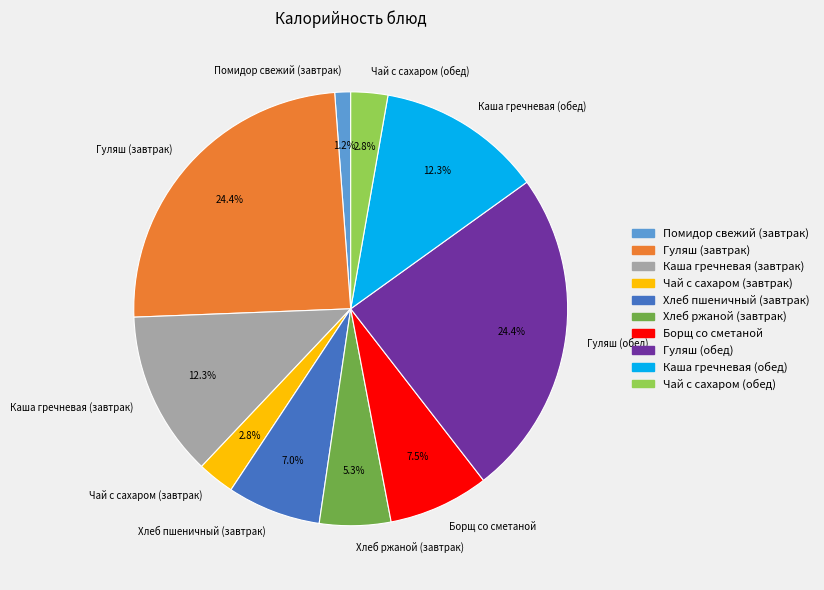

Is there a majority slice in this chart?

No